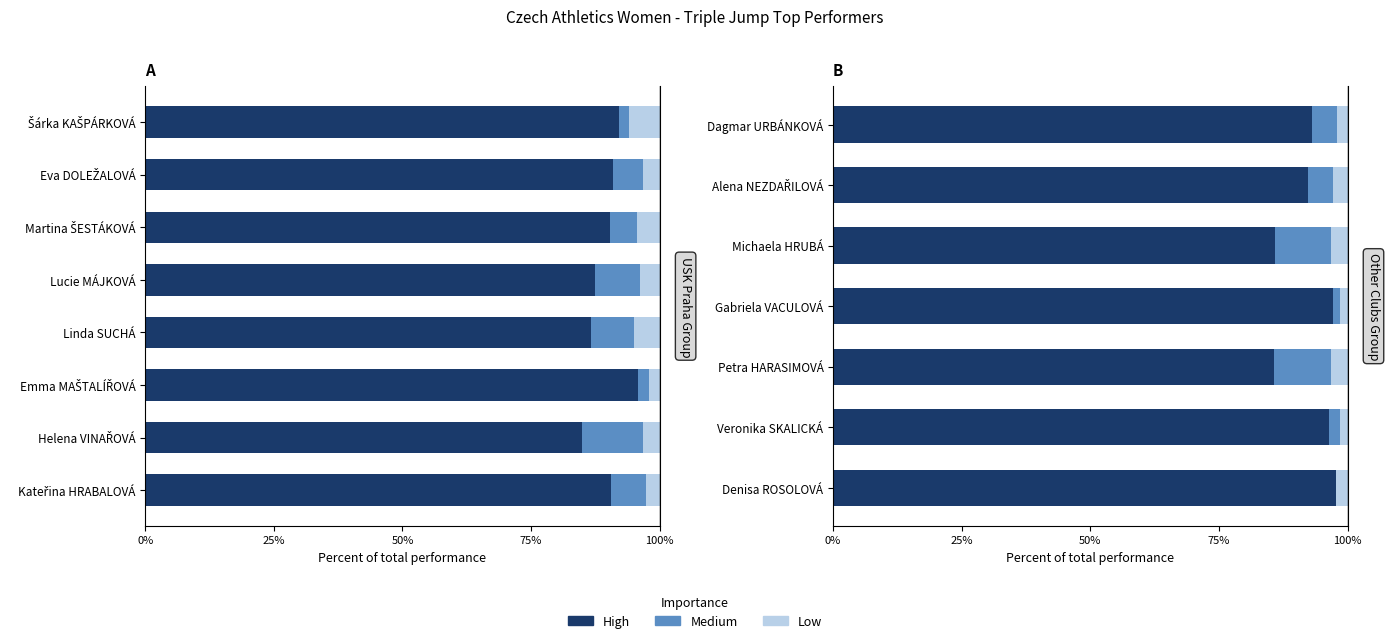

What is the greatest value displayed?

97.8